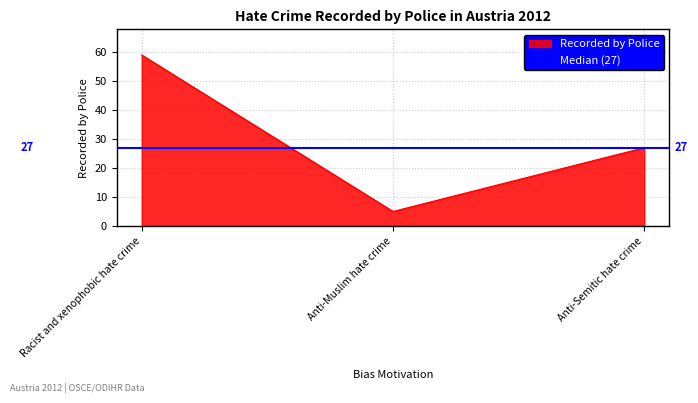

What is the value of the 1st point from the left?

59